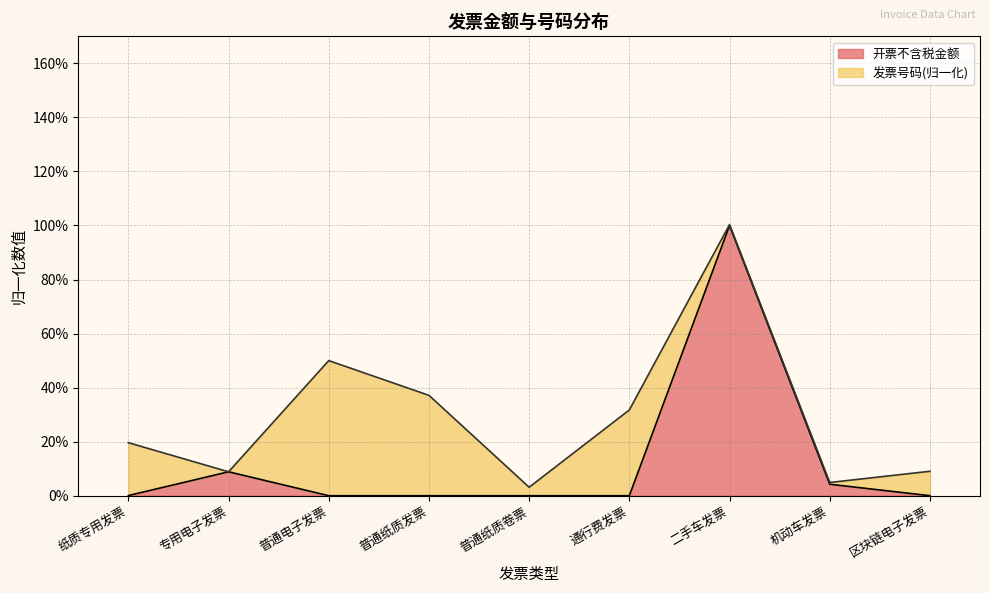

Where is the data nearest to the value 0?

普通电子发票